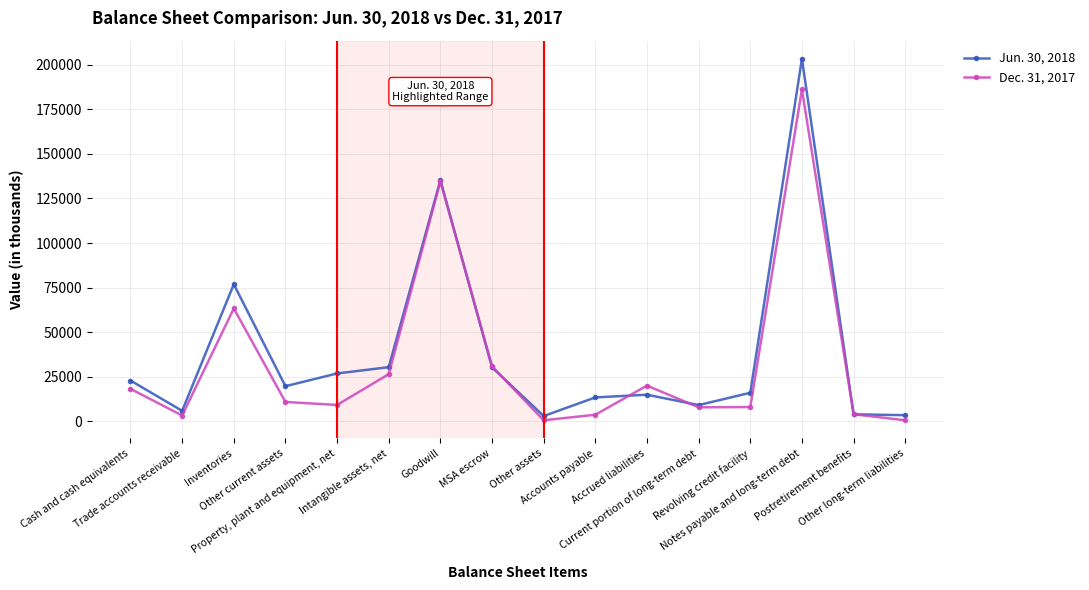

What position from the right is Intangible assets, net?

11